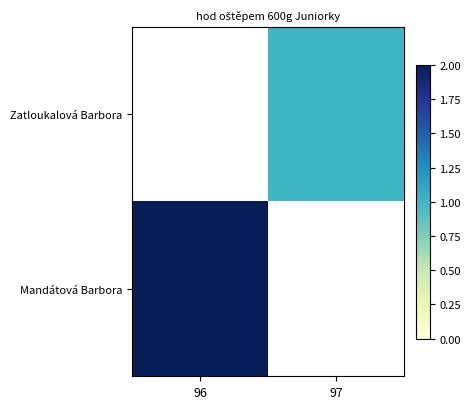

How many data points does each series have?

2